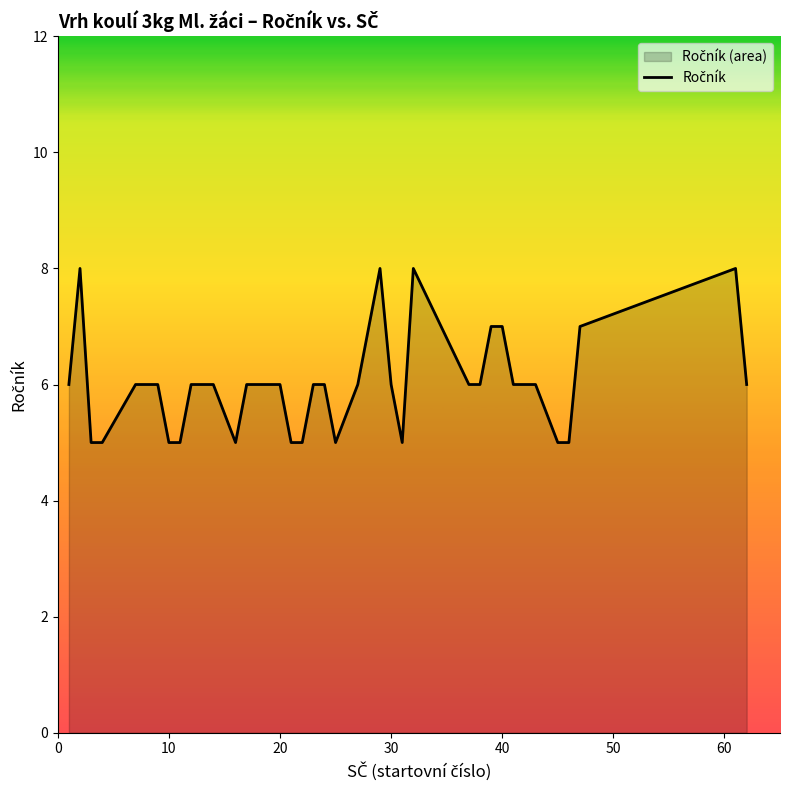

How many distinct data groups are displayed?

1